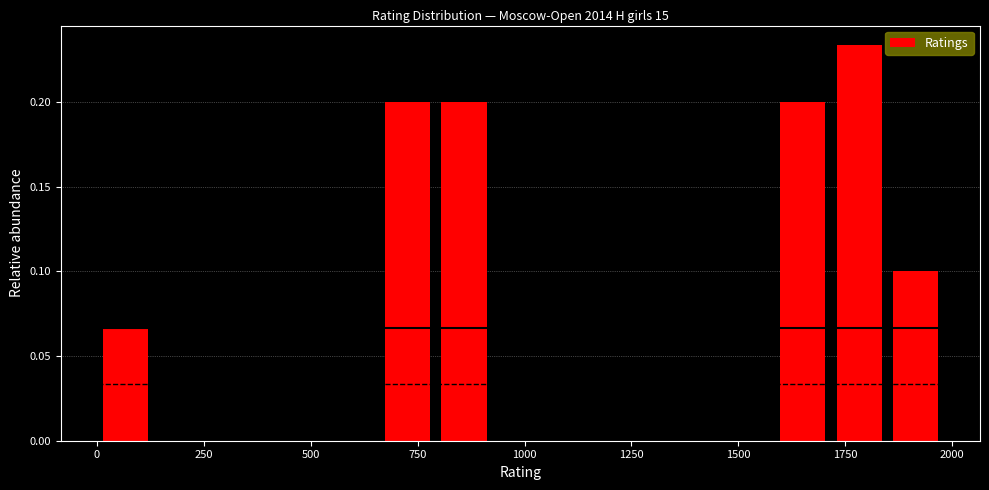

Around what value on the x-axis is the tallest bar? Give the approximate position of its centre, as read against the axis.

1800